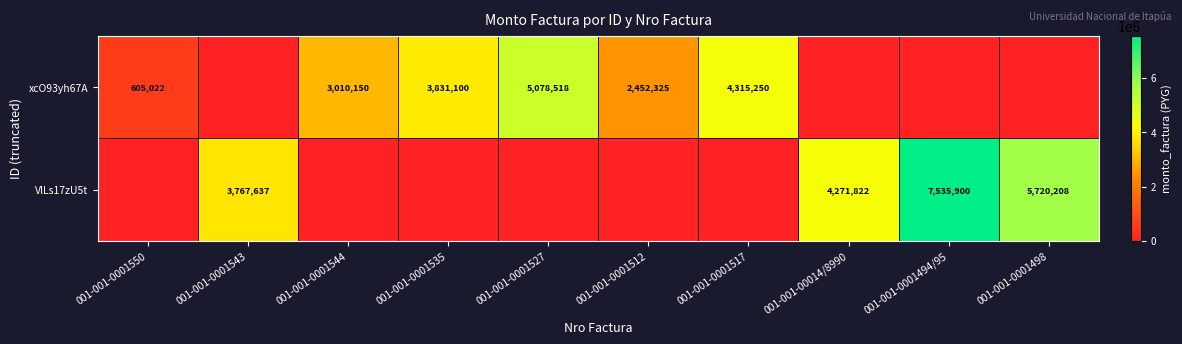

True or false: xcO93yh67A has a value of 3010150 at 001-001-0001544.

True